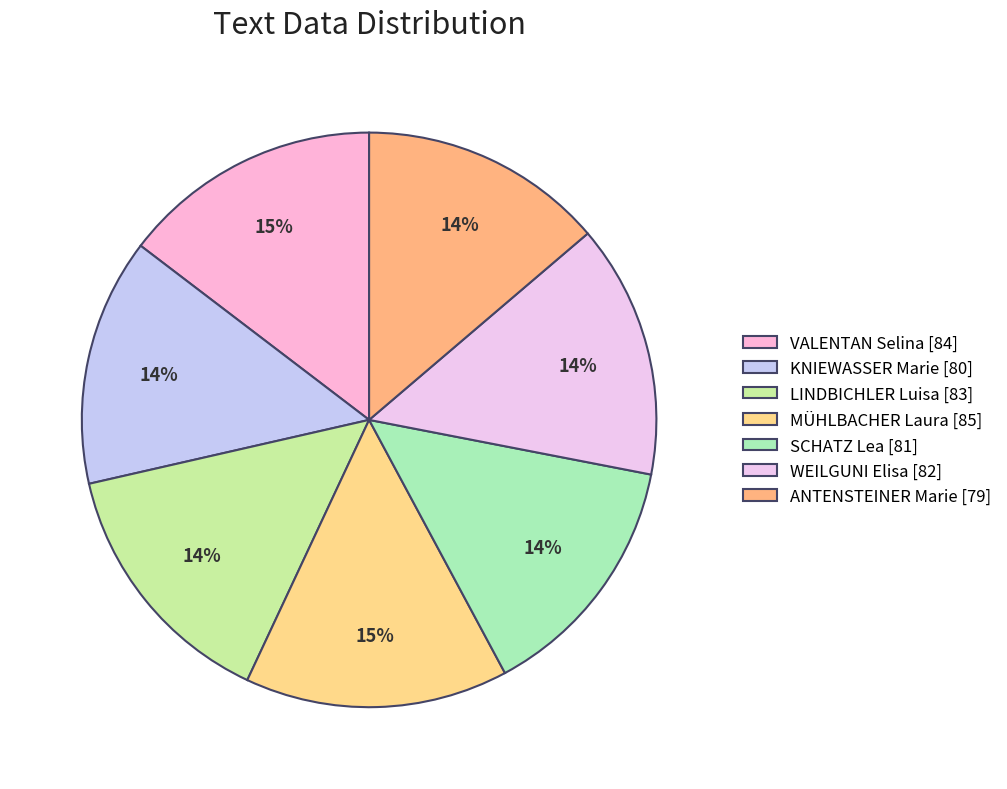

Which slice is the largest?

MÜHLBACHER Laura